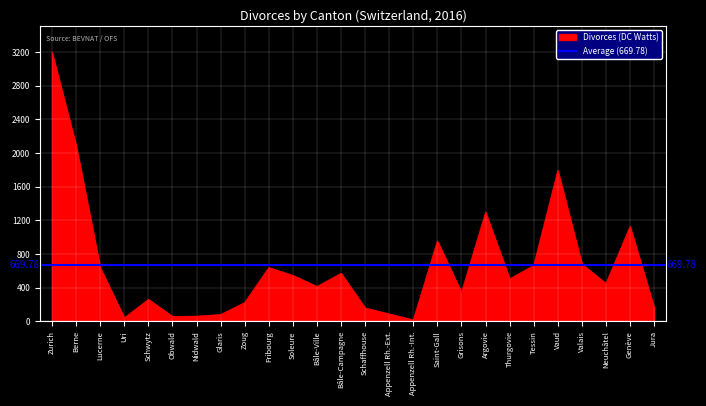

The value at Zoug is 223. True or false?

True